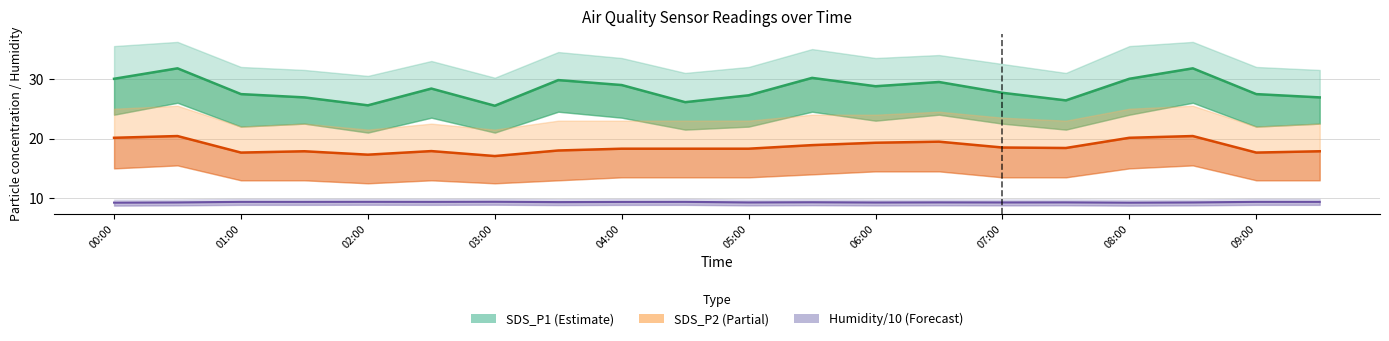

What is the total value across all series at 07:00?

55.5